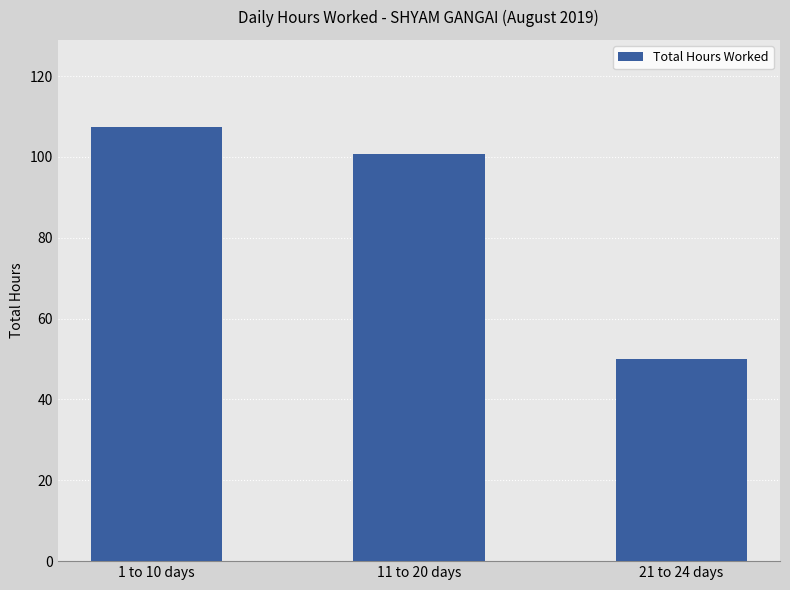

The value at 1 to 10 days is 107.5. True or false?

True